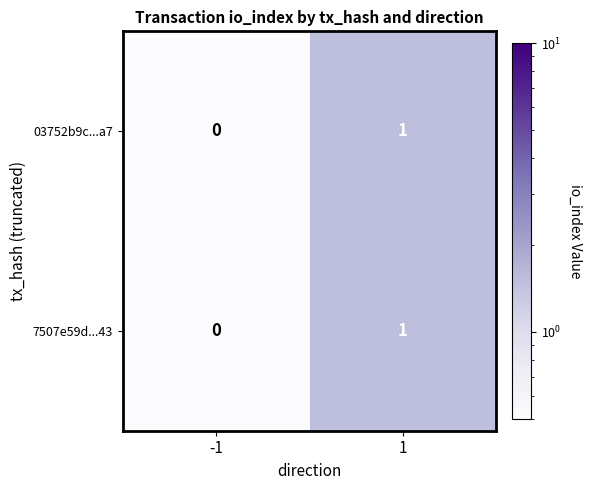

Is it true that 7507e59d...43 equals 0 at -1?

True